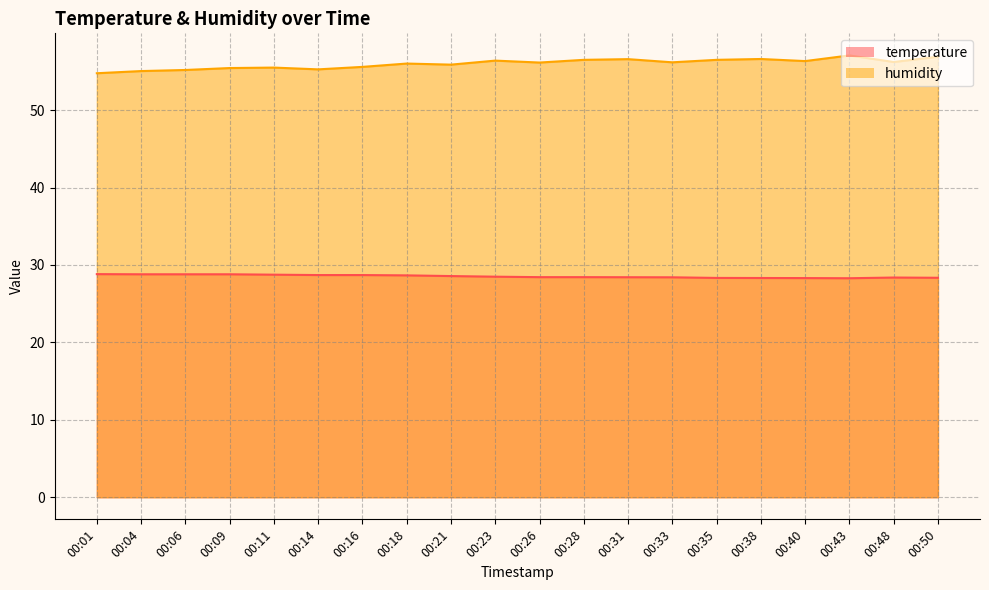

True or false: temperature and humidity intersect in this chart.

False